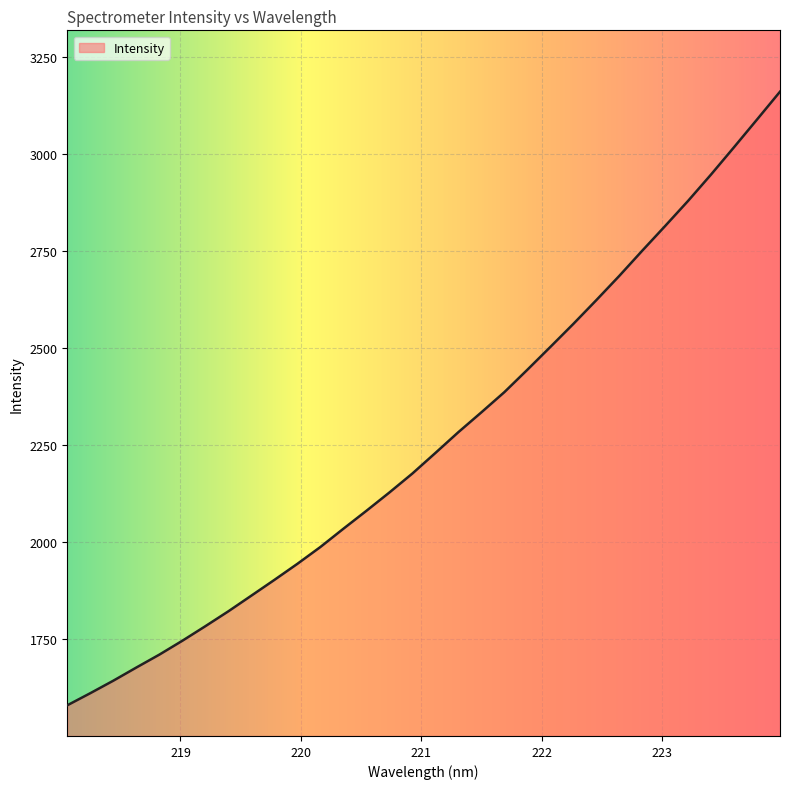

What is the minimum value shown in the chart?

1579.8